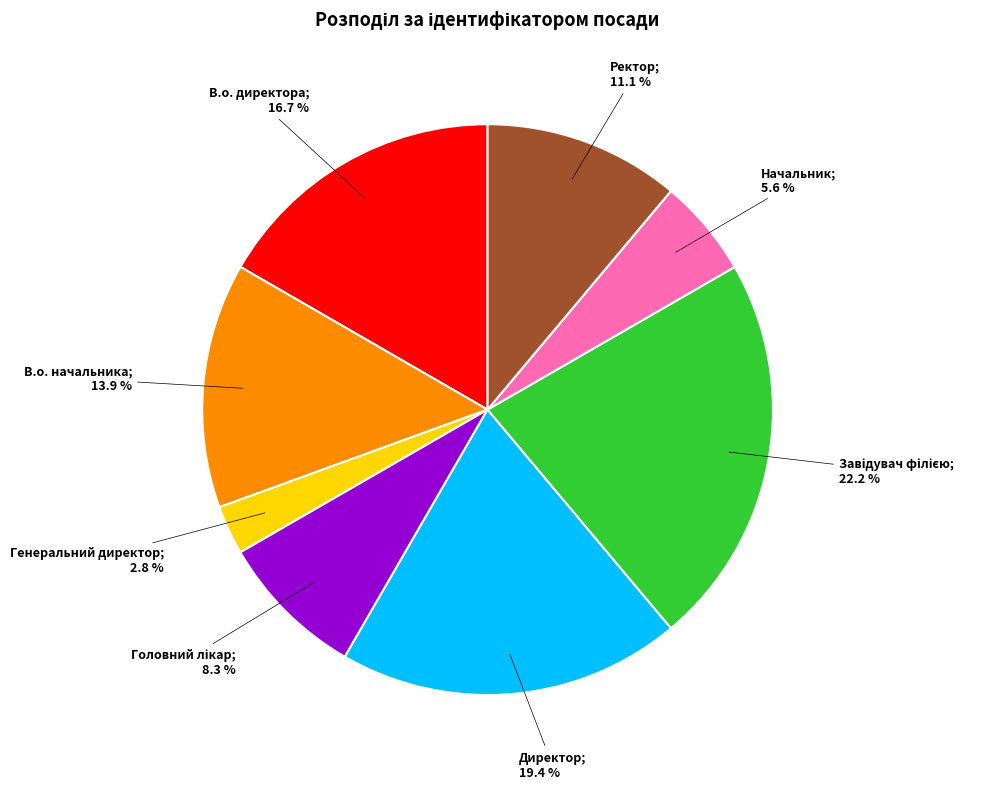

How many segments does this pie chart have?

8